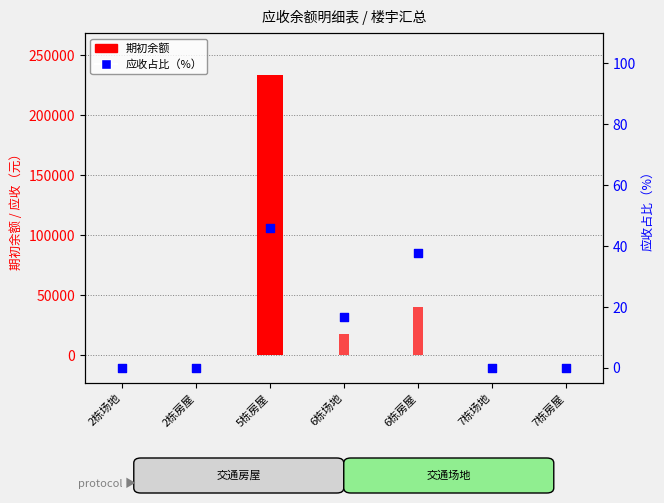

Which series reaches the minimum Y coordinate?

期初余额